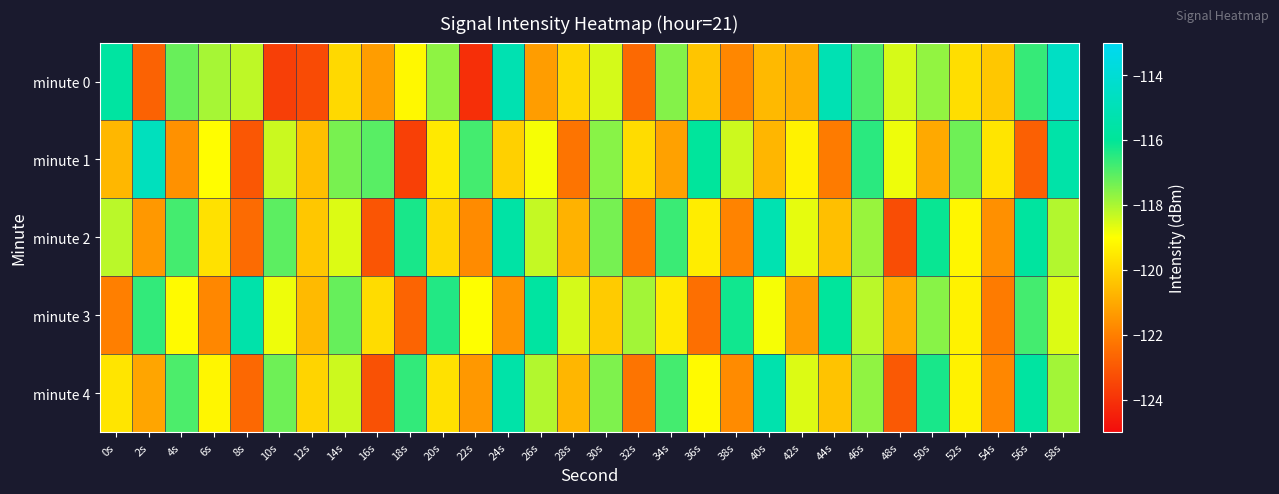

What is the total value across all series at 50s?

-588.7